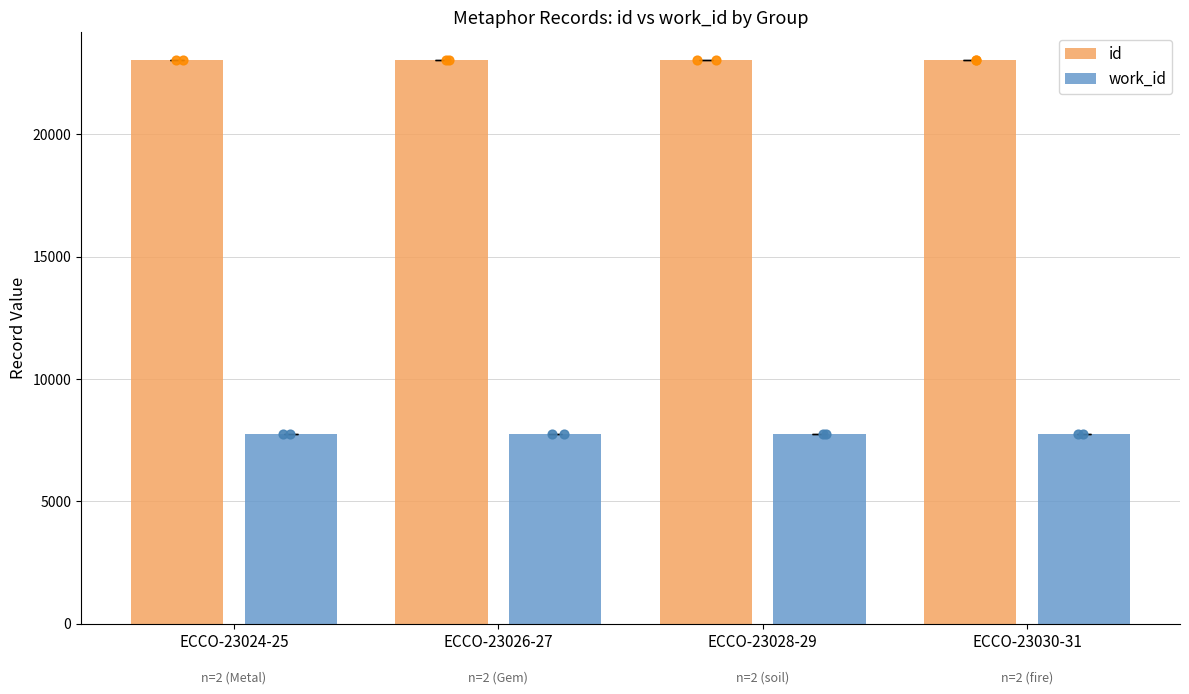

At how many categories does at least one series exceed 20477?

4